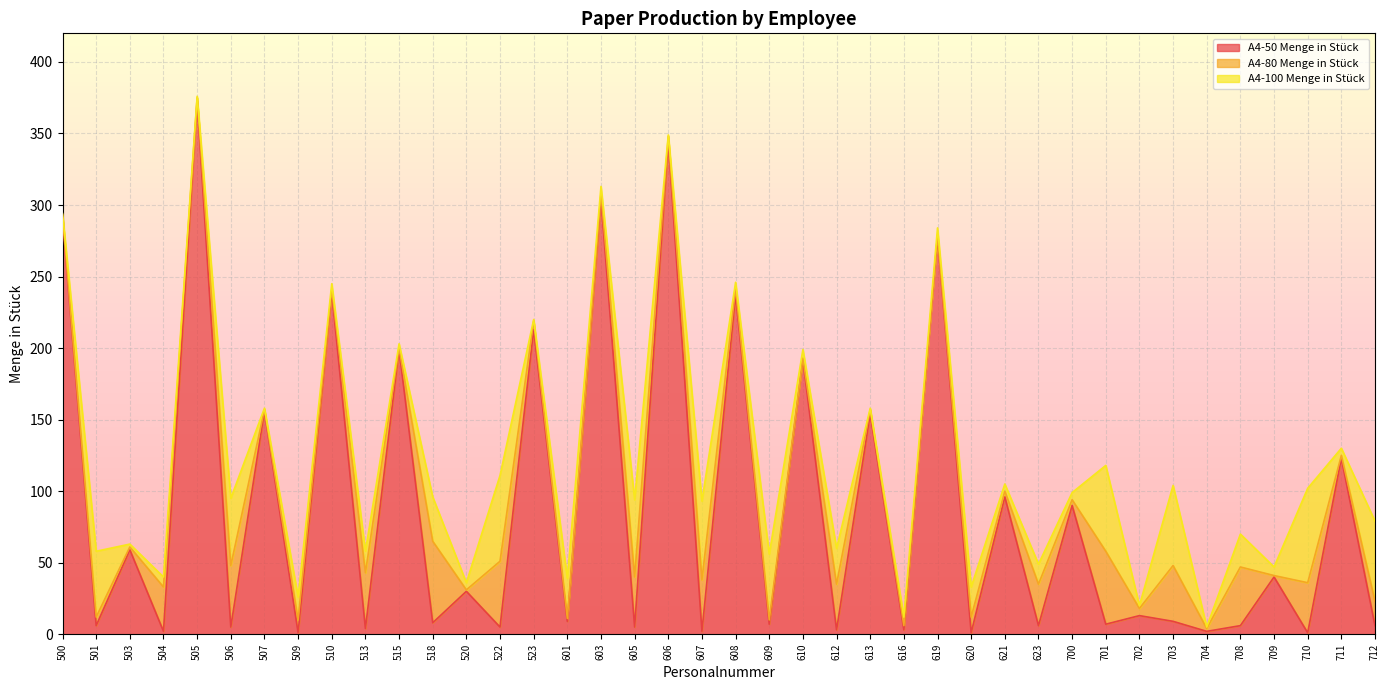

At 700, list the series in order from largest to smallest.

A4-50 Menge in Stück, A4-100 Menge in Stück, A4-80 Menge in Stück